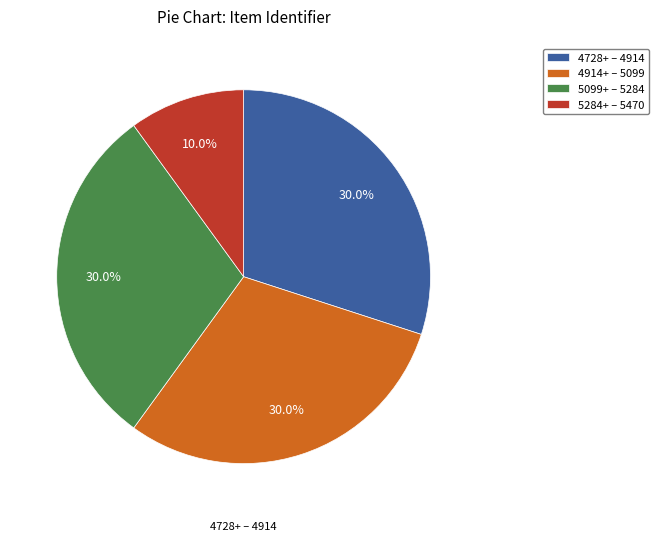

Which category has the smallest portion of the pie?

5284+ – 5470